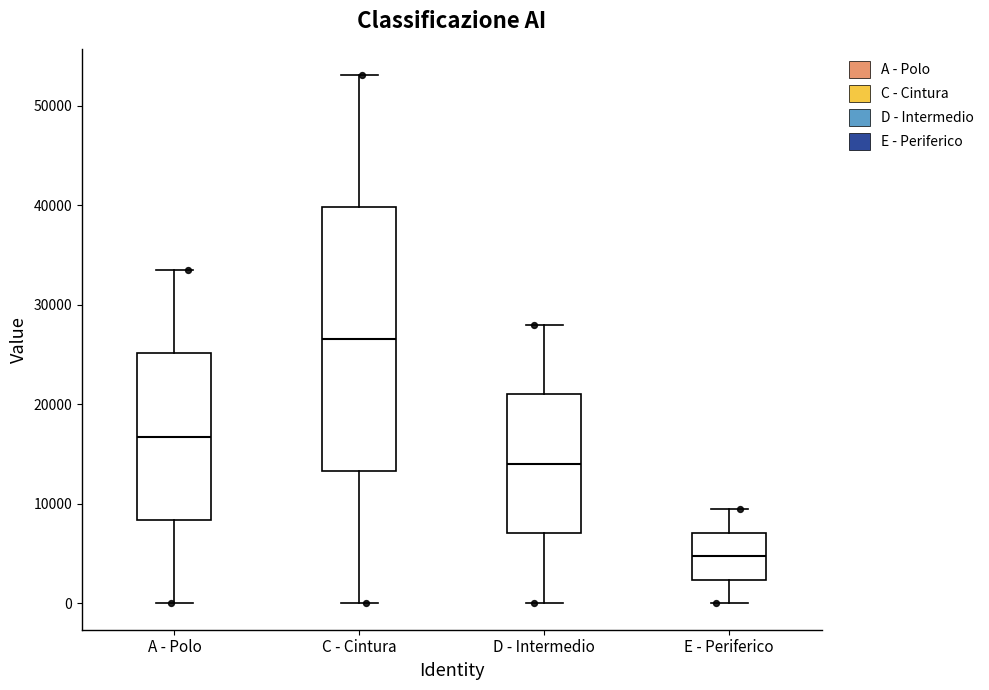

Reading left to right, read every box against the y-axis: the position of its median line, the range the box covers, and the ends of its whiskers. The values are not printed on the chart, so give them approximately, as read against the axis.

A - Polo: median 17000, box 8000 to 25000, whiskers 0 to 34000
C - Cintura: median 27000, box 13000 to 40000, whiskers 0 to 53000
D - Intermedio: median 14000, box 7000 to 21000, whiskers 0 to 28000
E - Periferico: median 5000, box 2000 to 7000, whiskers 0 to 9000